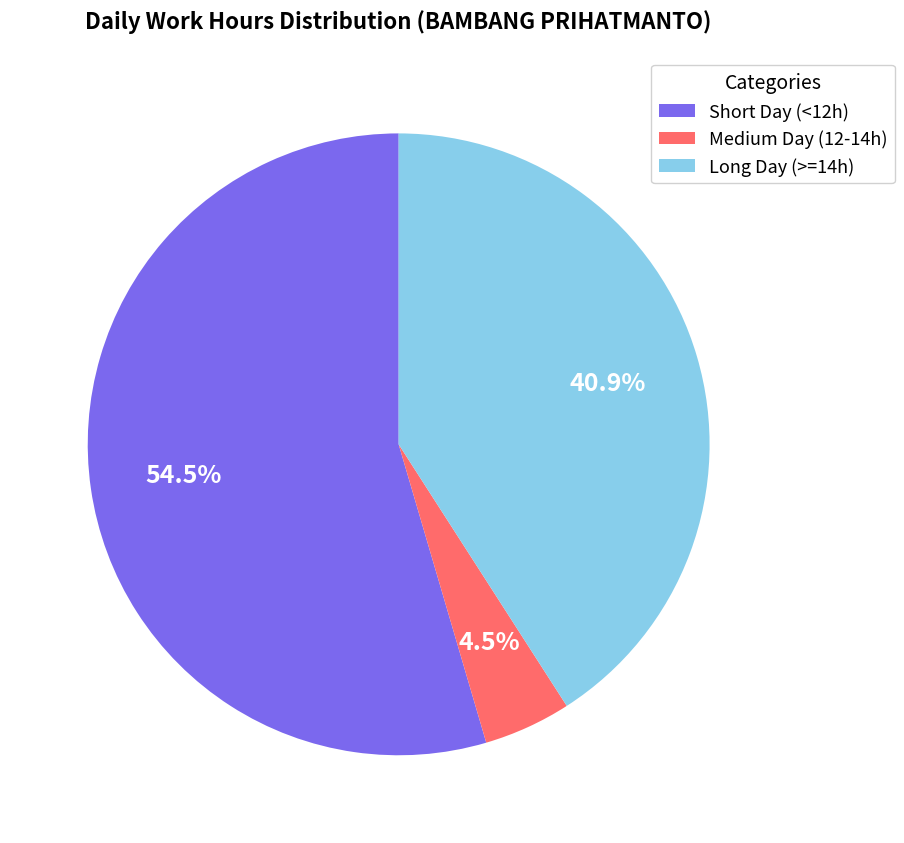

Between Long Day (>=14h) and Short Day (<12h), which is larger?

Short Day (<12h)